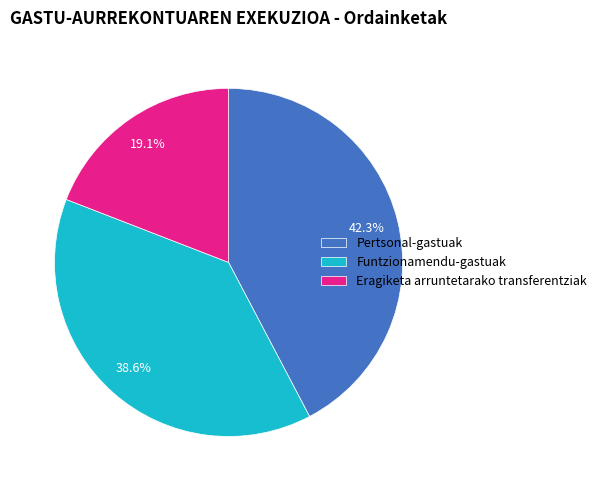

True or false: Funtzionamendu-gastuak accounts for 53% of the total.

False